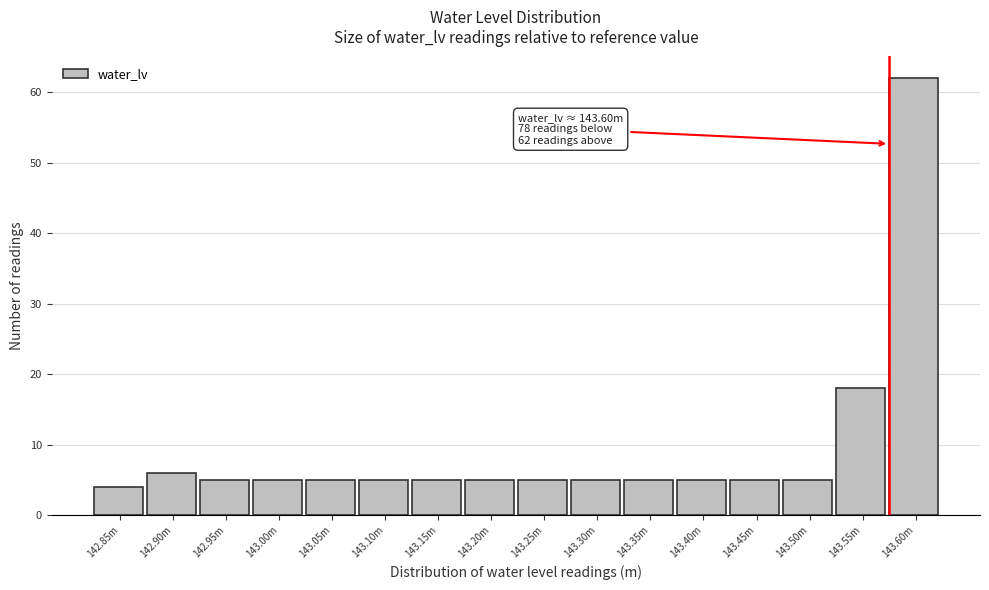

Reading left to right, what are all the values shown in this chart?

4	6	5	5	5	5	5	5	5	5	5	5	5	5	18	62